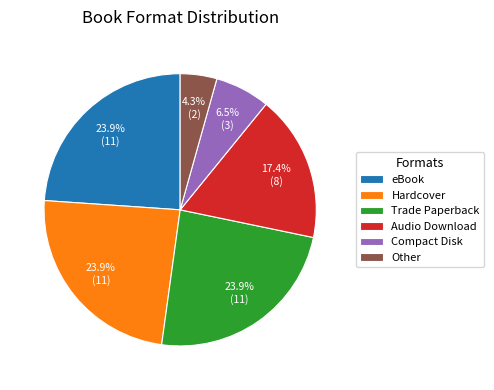

How many segments does this pie chart have?

6